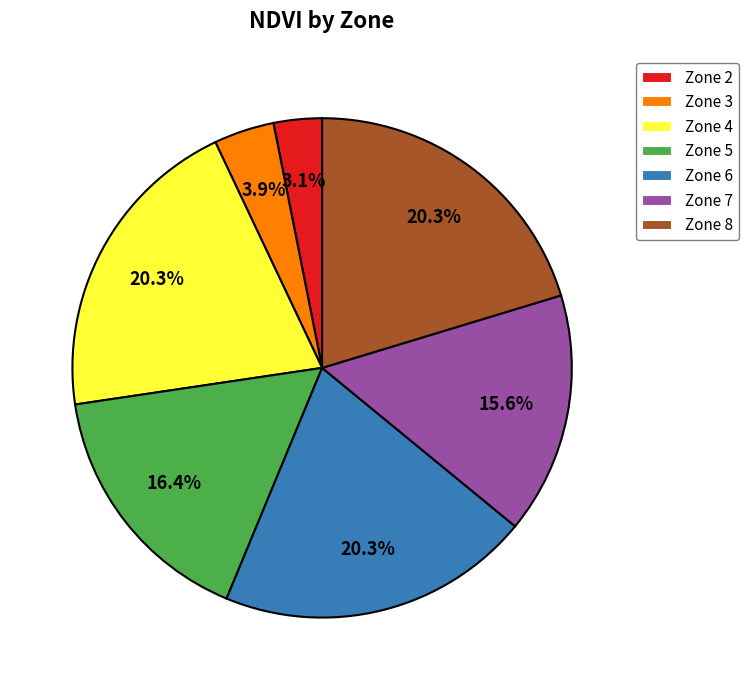

Count the number of slices in the pie.

7